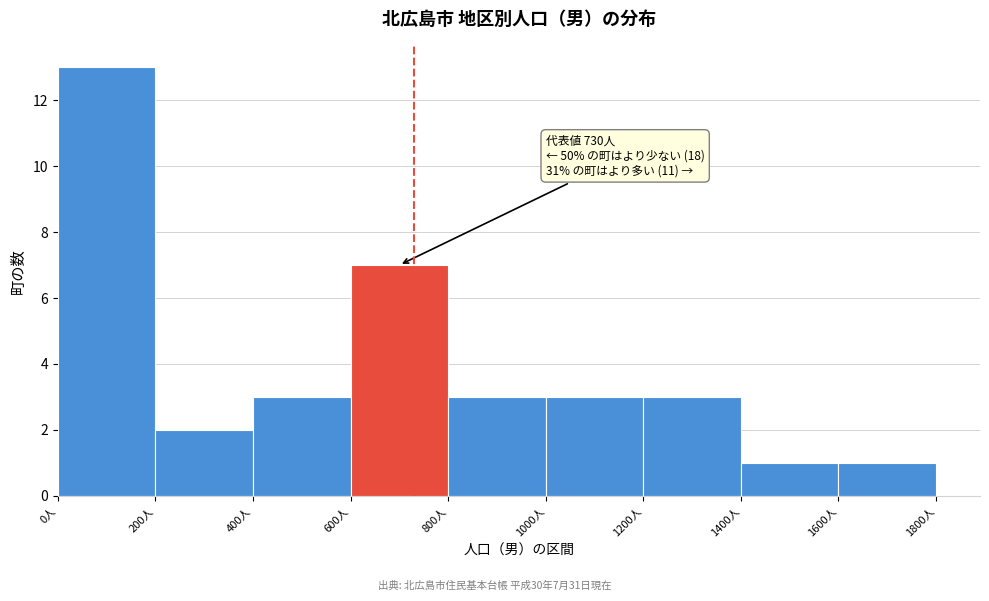

Over which range of the x-axis is the bar tallest?

0 to 200